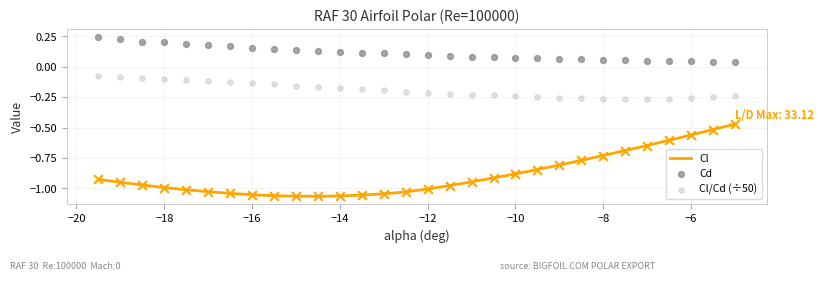

At how many categories does at least one series exceed 0?

30